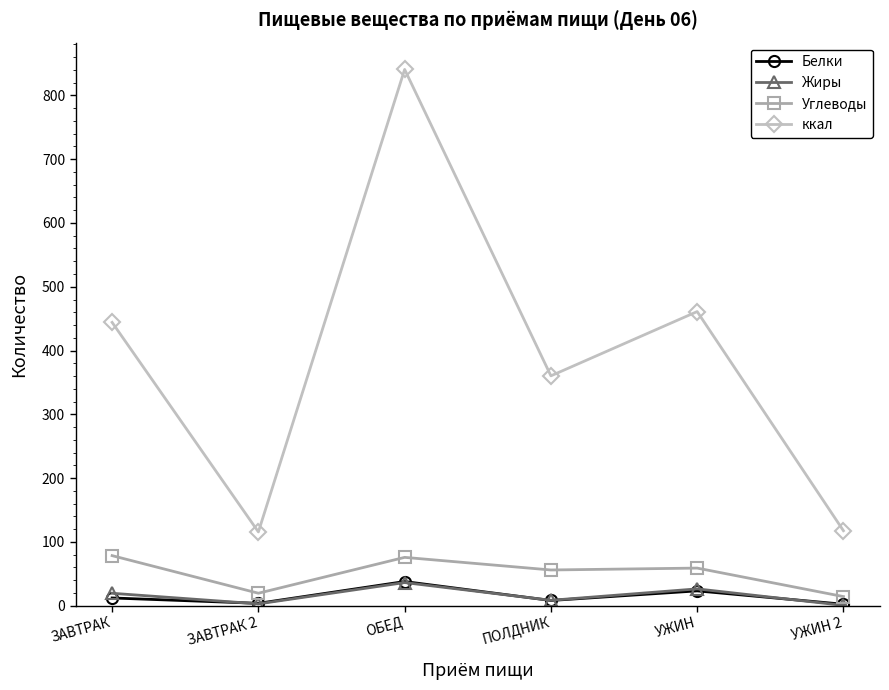

What are all the series names shown in the legend?

Белки, Жиры, Углеводы, ккал